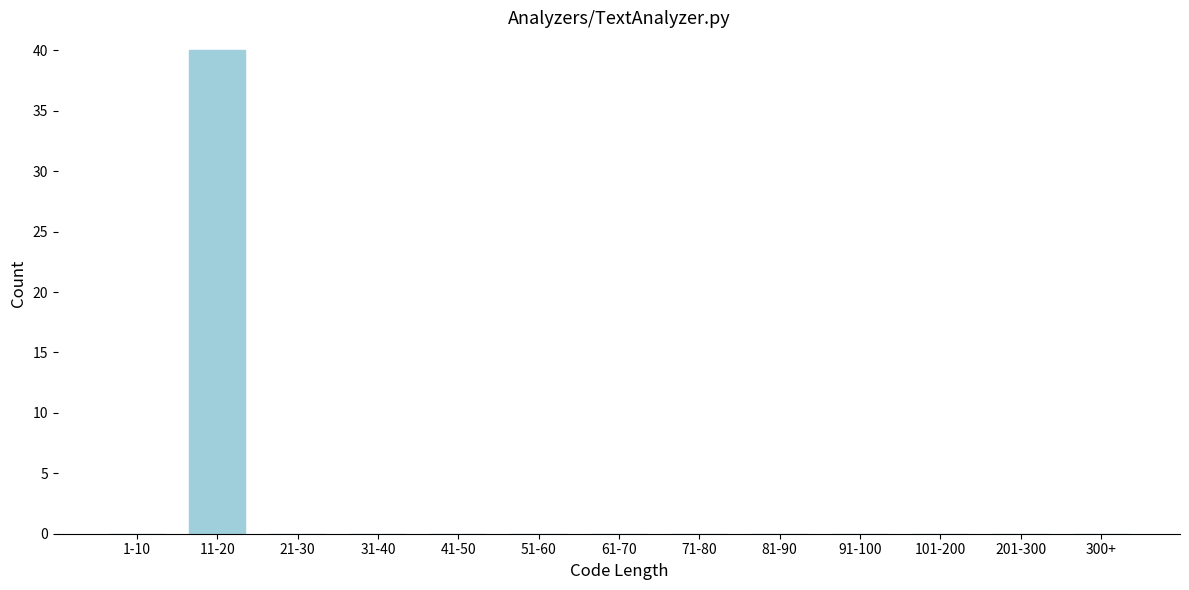

Reading right to left, list all the values displayed in this chart.

300+=0	201-300=0	101-200=0	91-100=0	81-90=0	71-80=0	61-70=0	51-60=0	41-50=0	31-40=0	21-30=0	11-20=40	1-10=0